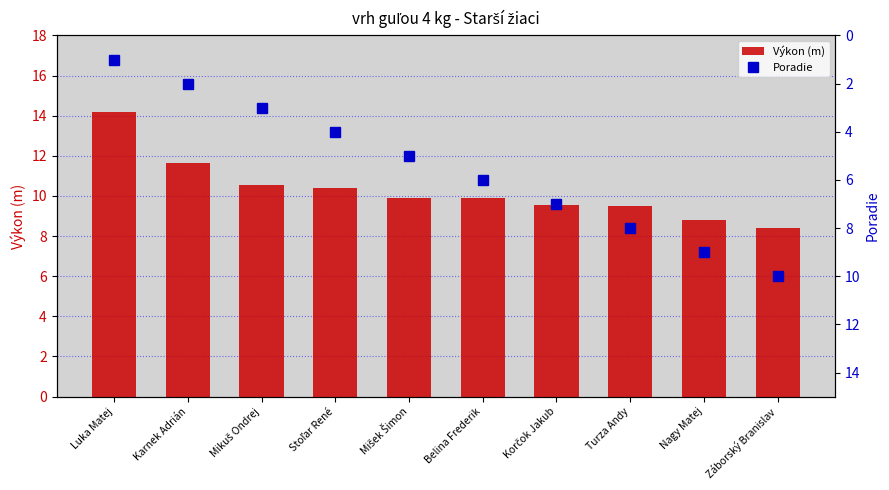

How many groups of bars are there?

10